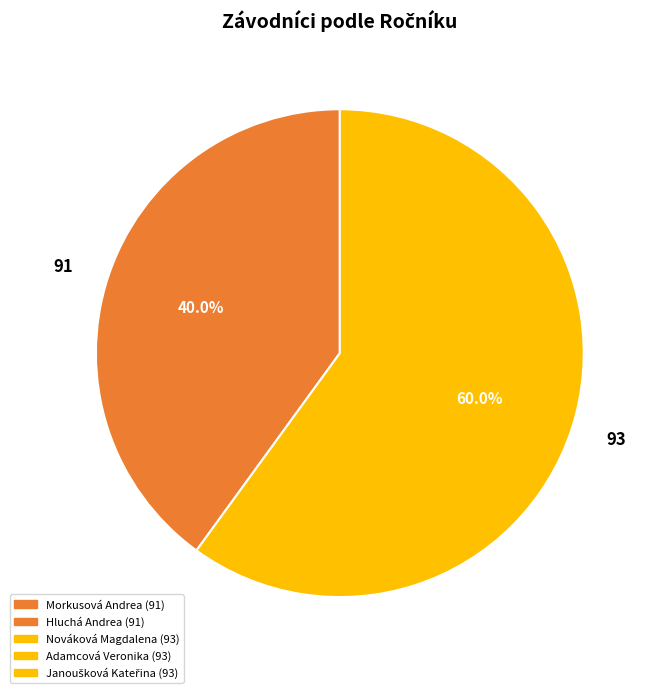

Is there any slice that represents more than half of the pie?

Yes